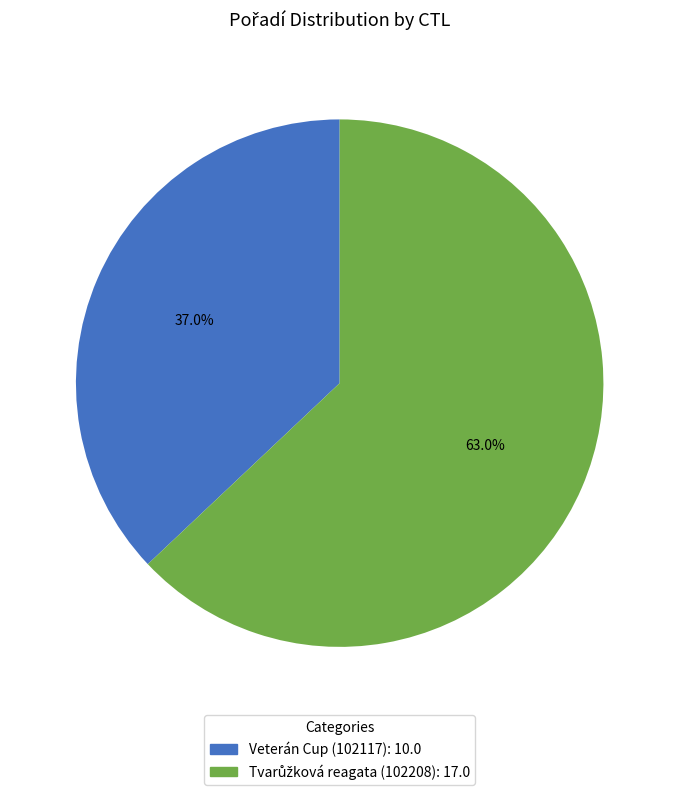

Is there a majority slice in this chart?

Yes